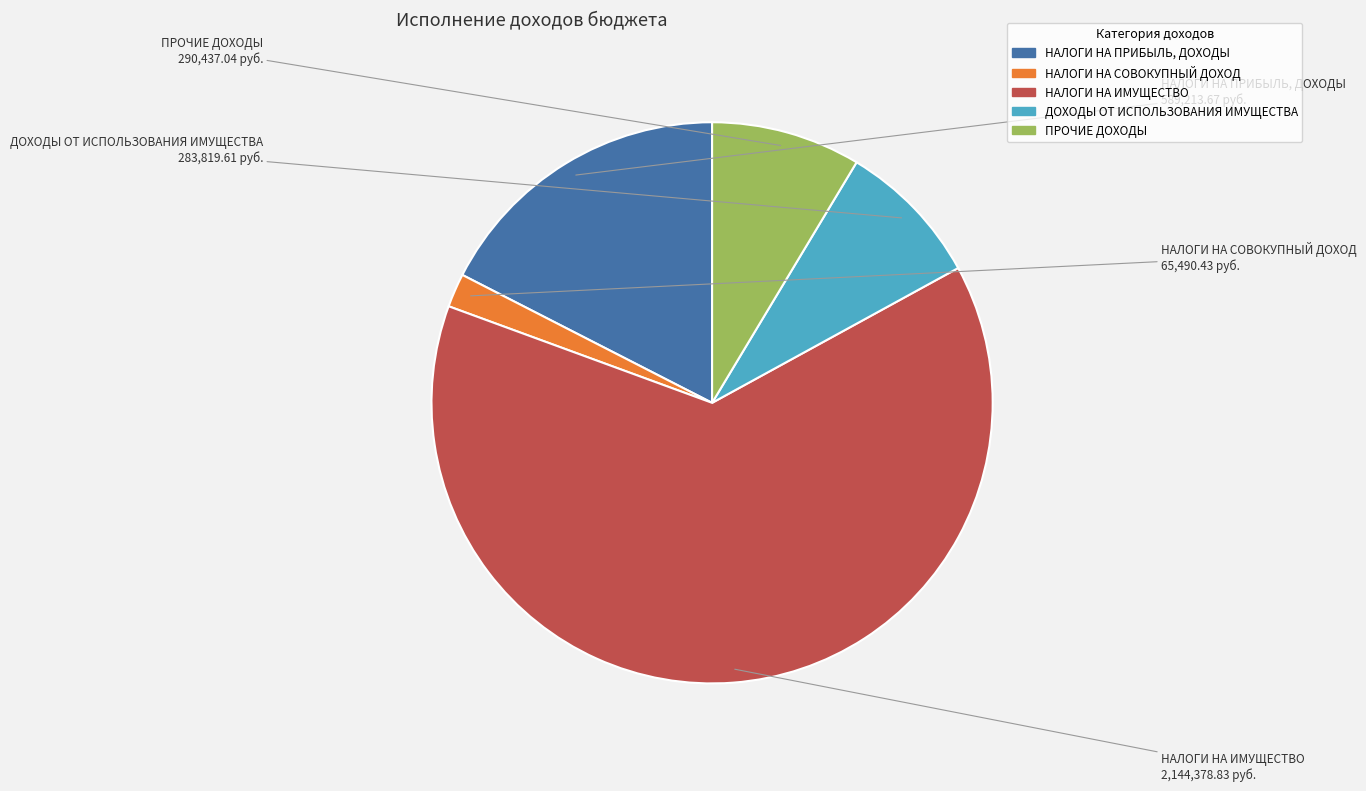

Which category accounts for the majority?

НАЛОГИ НА ИМУЩЕСТВО